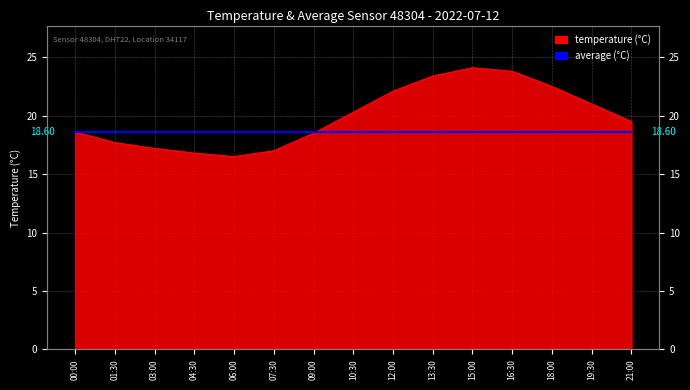

At which category does the data reach its first local valley?

06:00